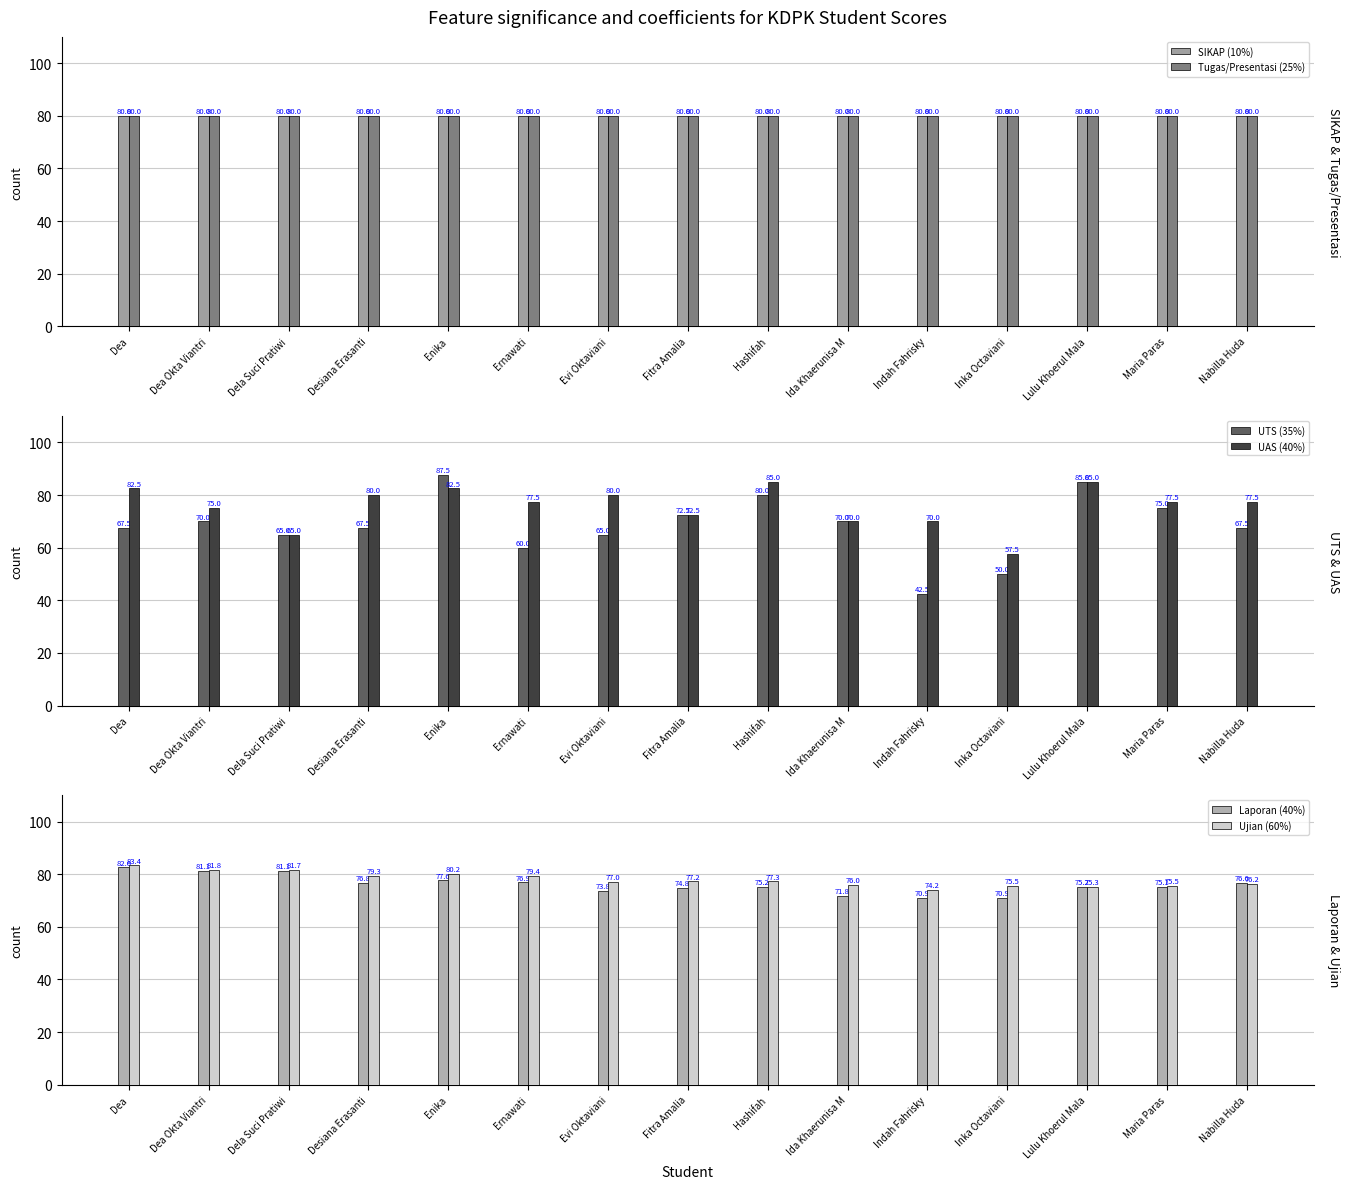

What is the label of the 2nd bar from the left?

Dea Okta Viantri